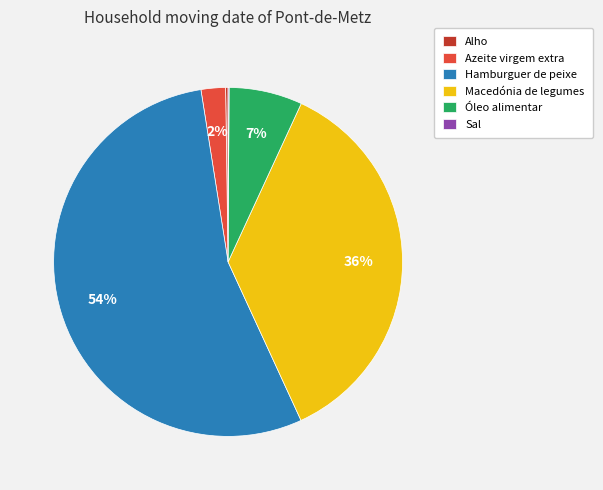

Does Hamburguer de peixe represent more than half of the total?

Yes